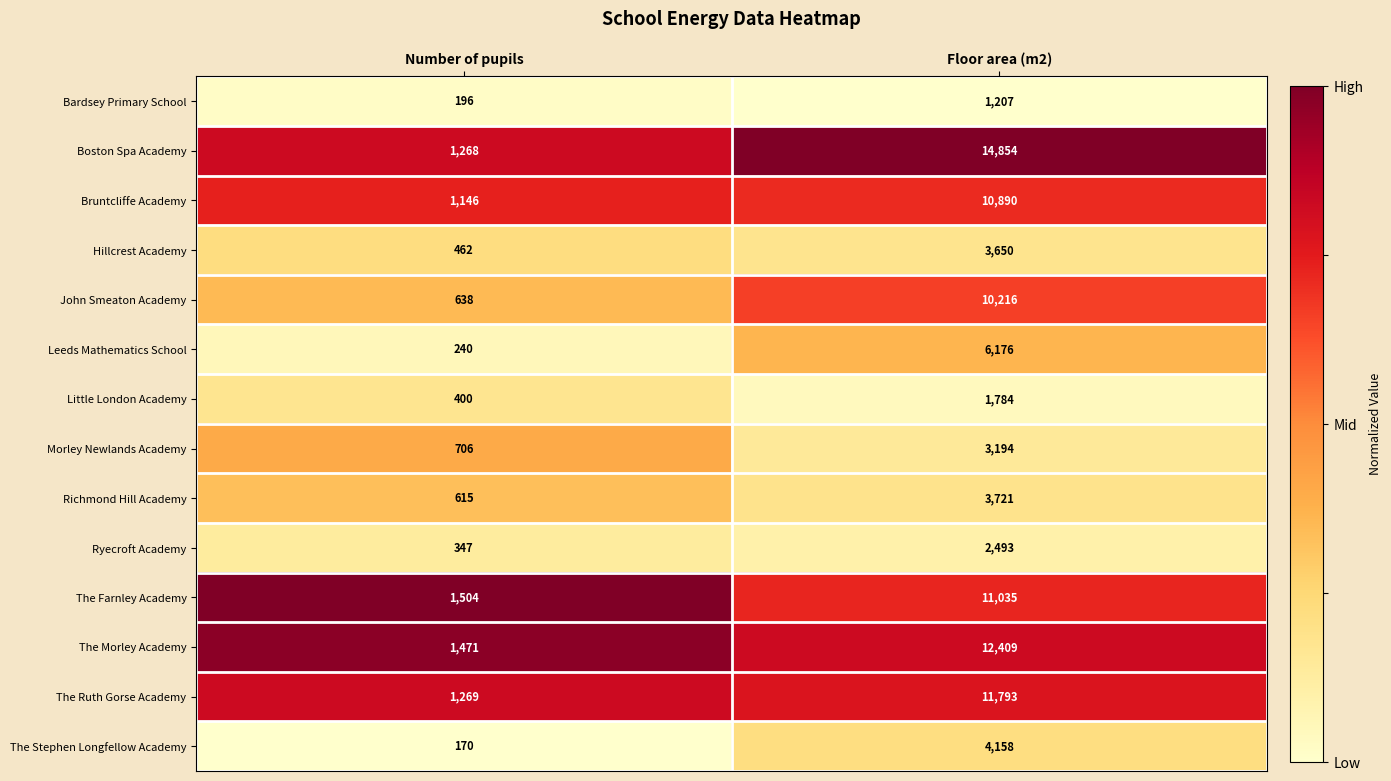

True or false: Richmond Hill Academy has a value of 3721 at Floor area (m2).

True